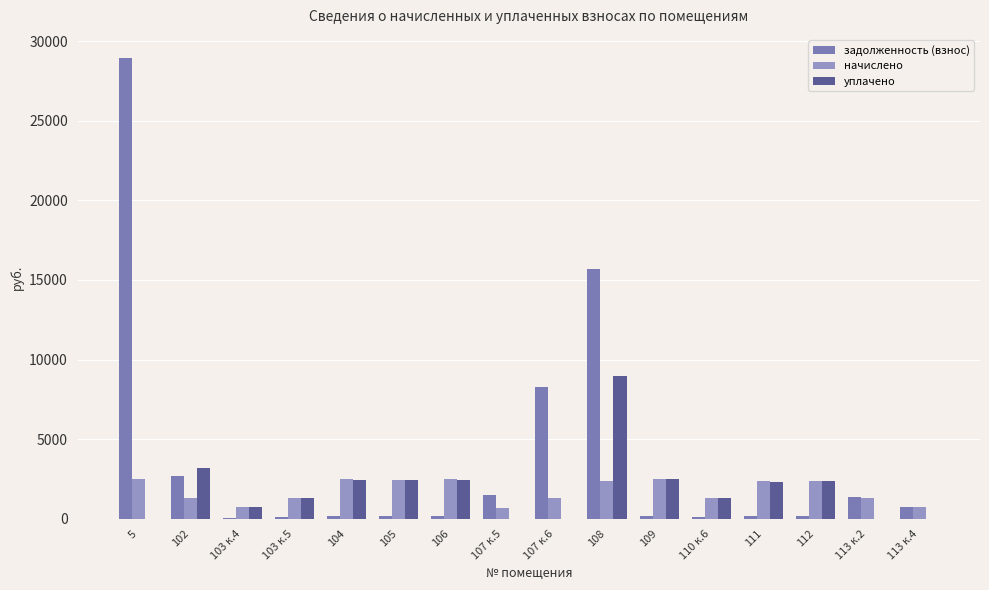

True or false: уплачено has a value of 1384.7 at 104.

False